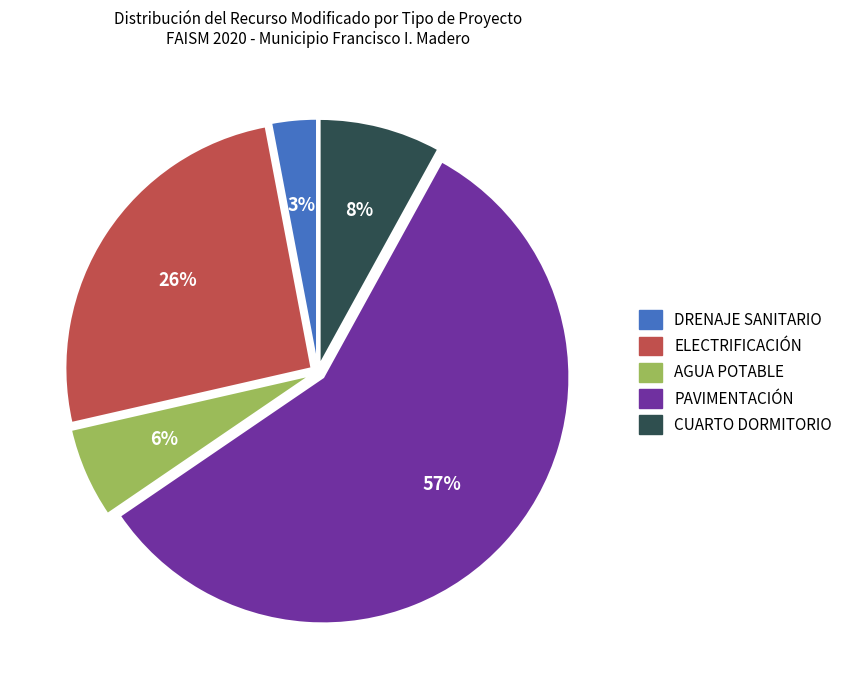

To the nearest percent, what is the difference between the largest and smallest slice percentages?

54%